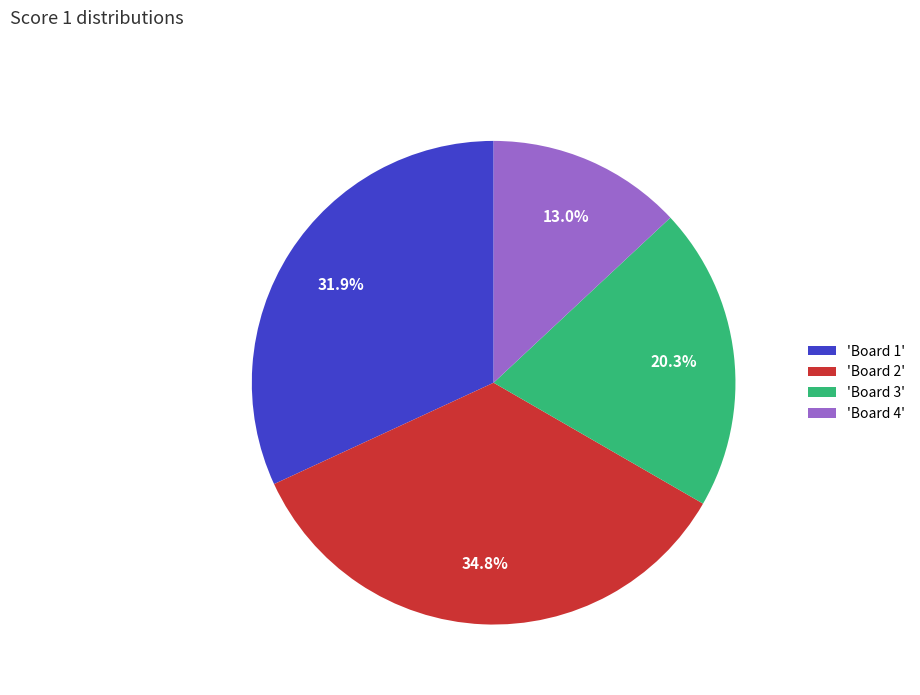

What percentage is NOT represented by 'Board 3'?

79.7%